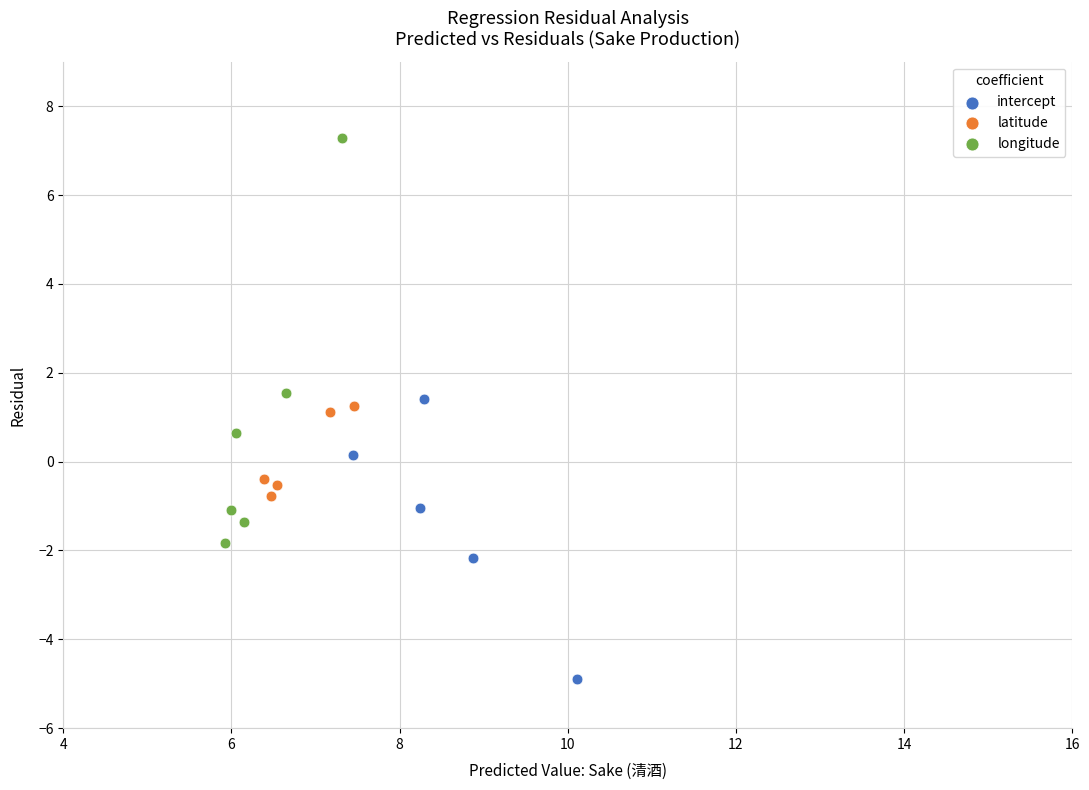

Which series contains the lowest Y value?

intercept